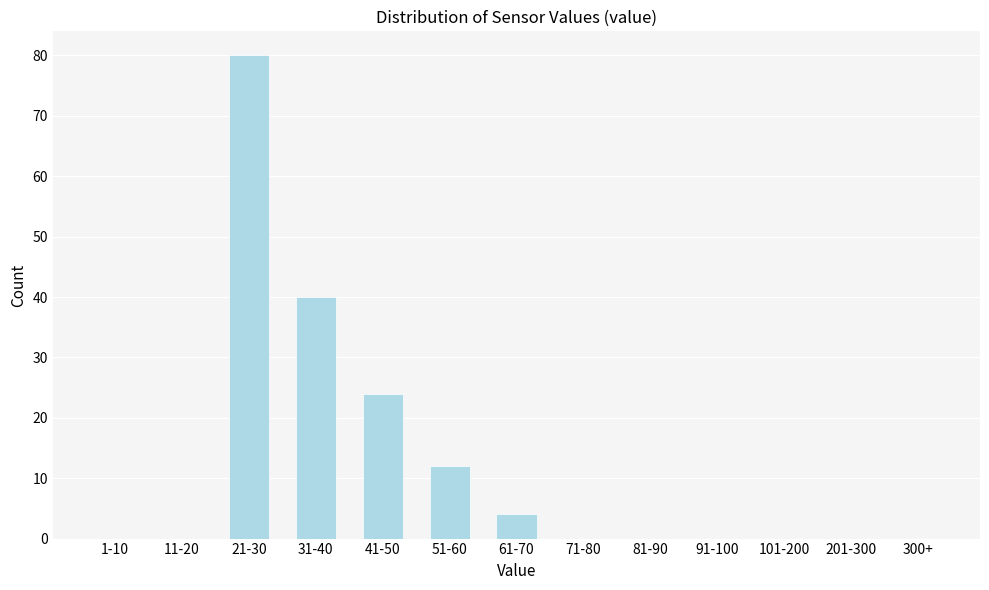

Reading right to left, list all the values displayed in this chart.

300+=0	201-300=0	101-200=0	91-100=0	81-90=0	71-80=0	61-70=4	51-60=12	41-50=24	31-40=40	21-30=80	11-20=0	1-10=0